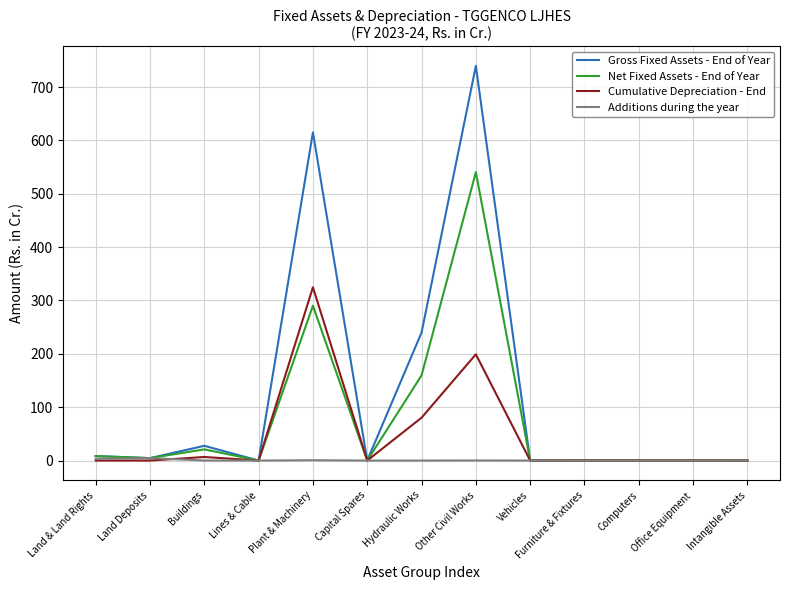

In Cumulative Depreciation - End, how many points are higher than both neighbors (excluding endpoints)?

4